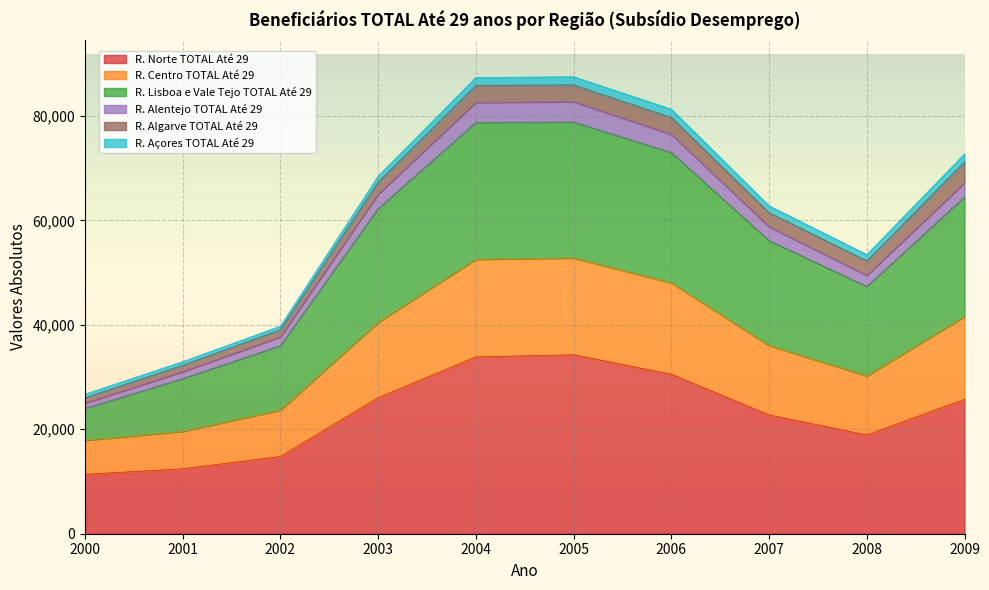

The value of R. Norte TOTAL Até 29 at 2003 is 26035. True or false?

True